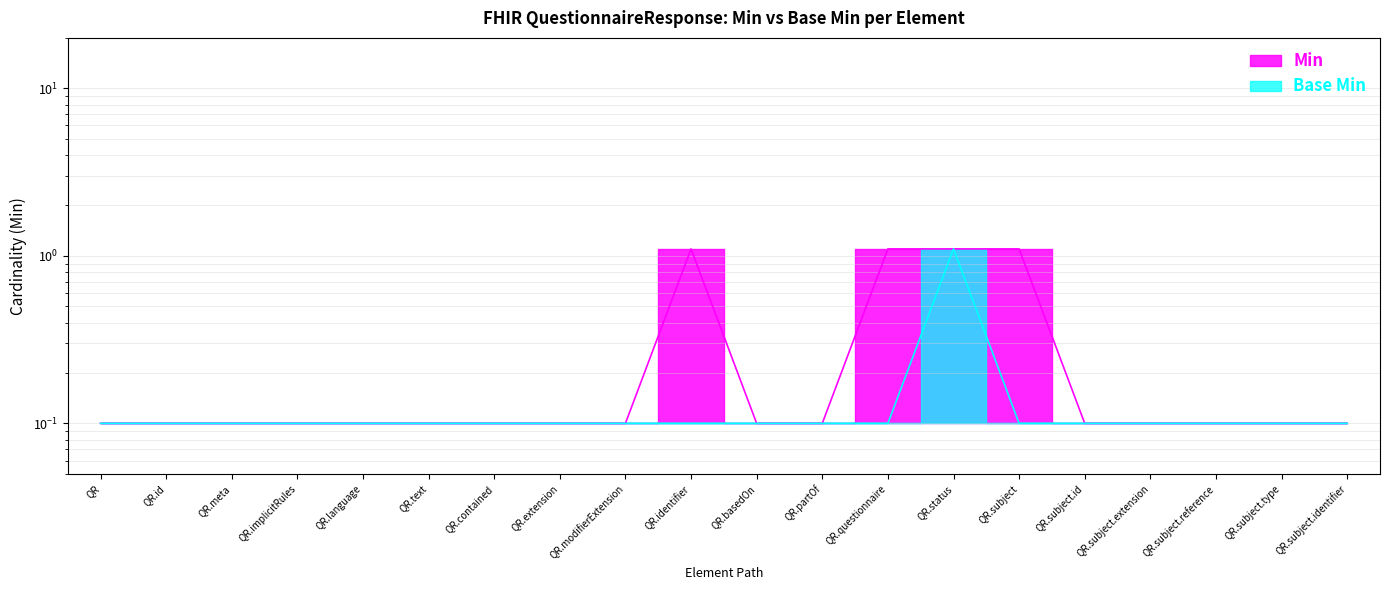

Which series has the largest total across all categories?

Min